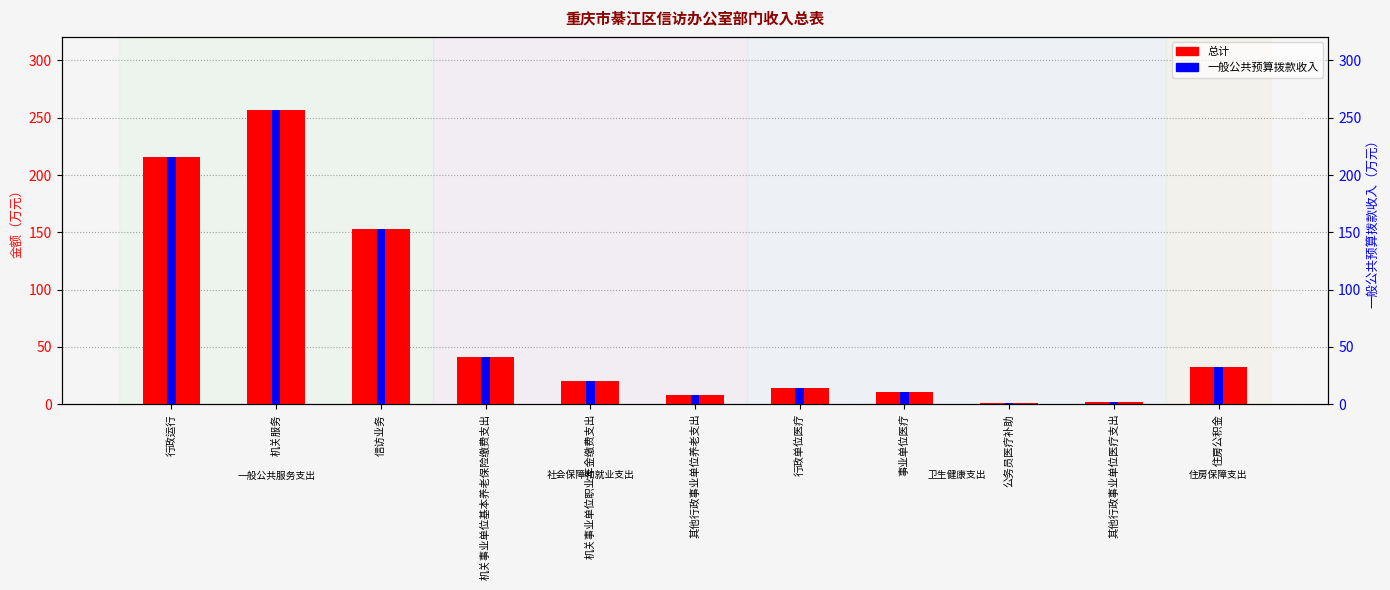

What position from the right is 行政单位医疗?

5